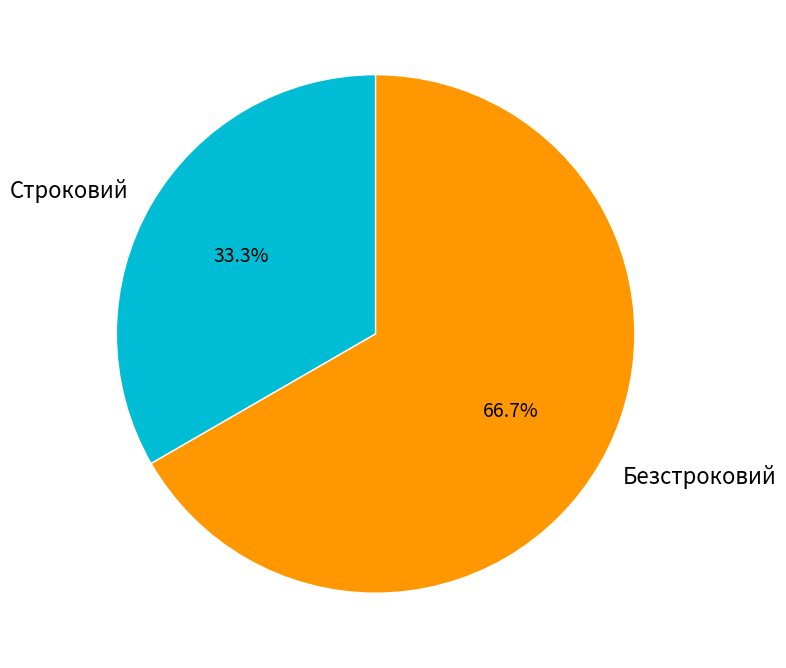

To the nearest percent, what portion does Безстроковий represent?

67%